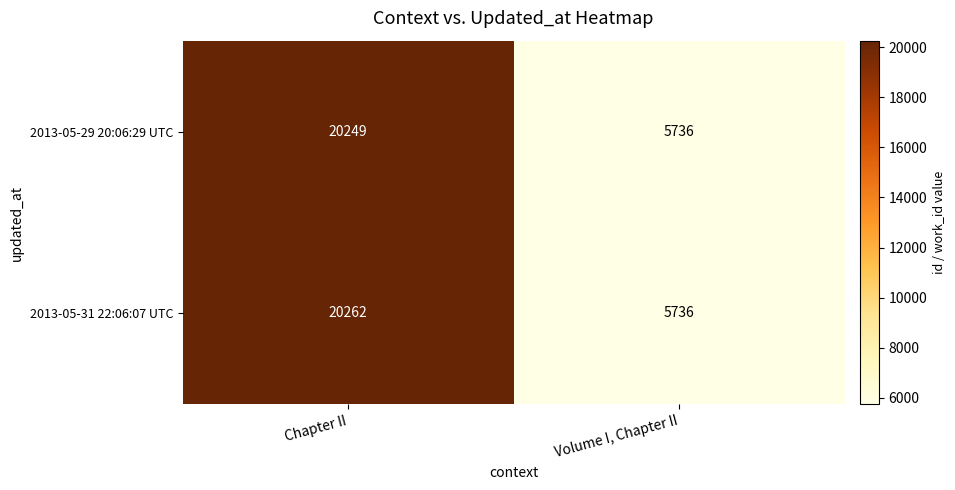

What is the sum of the 2013-05-29 20:06:29 UTC values at Volume I, Chapter II and Chapter II?

25985